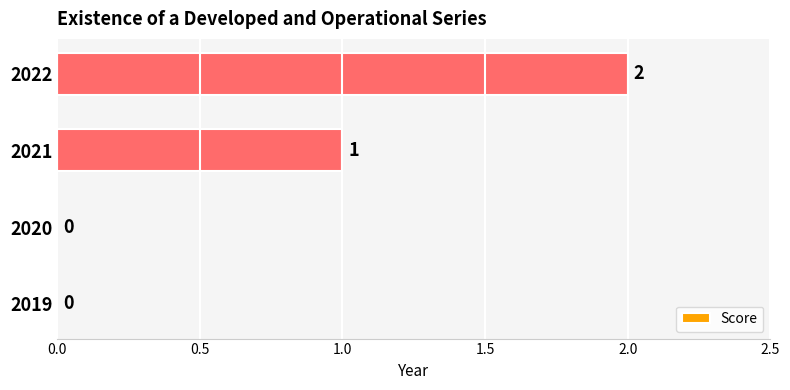

True or false: the data shows 0 at 2020.

True